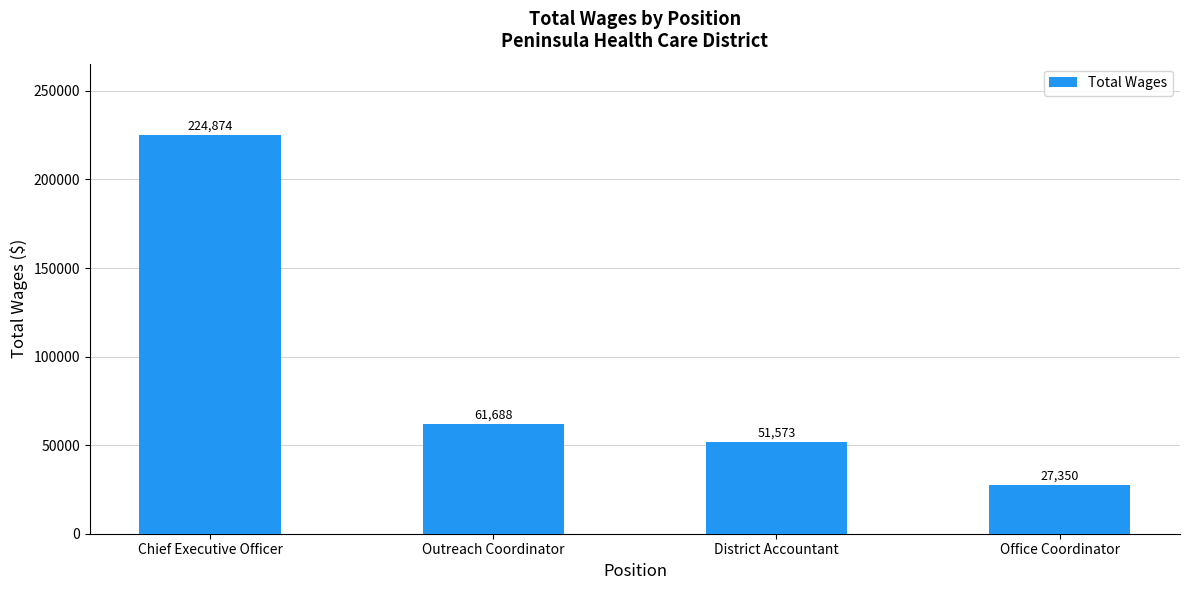

What is the change in value from Chief Executive Officer to Office Coordinator?

-197524